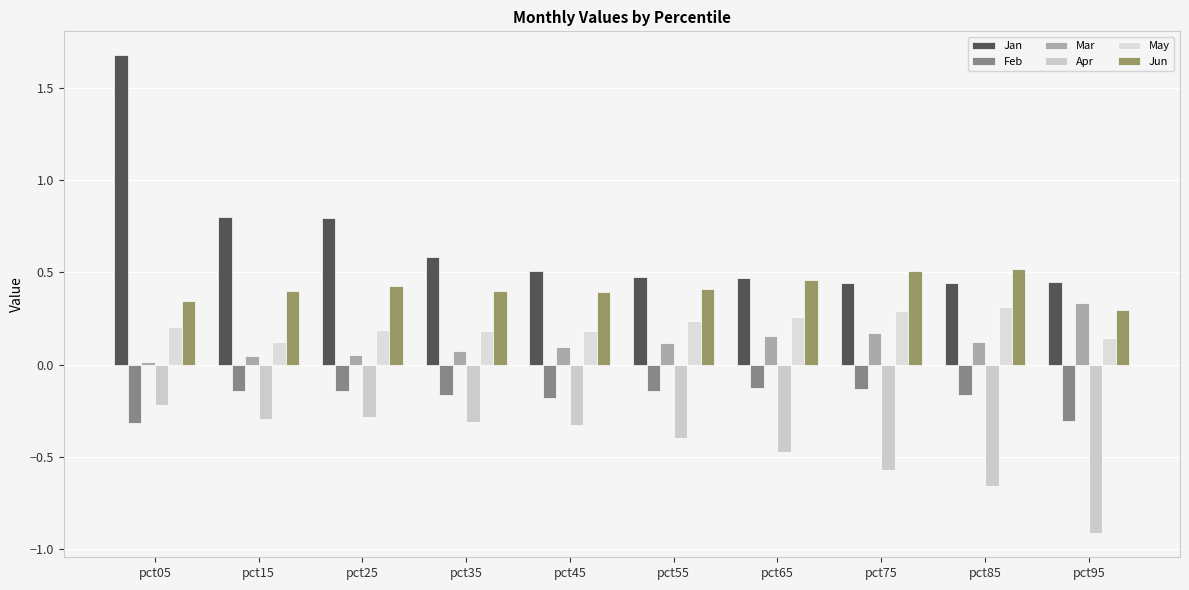

How many categories are shown in the chart?

10